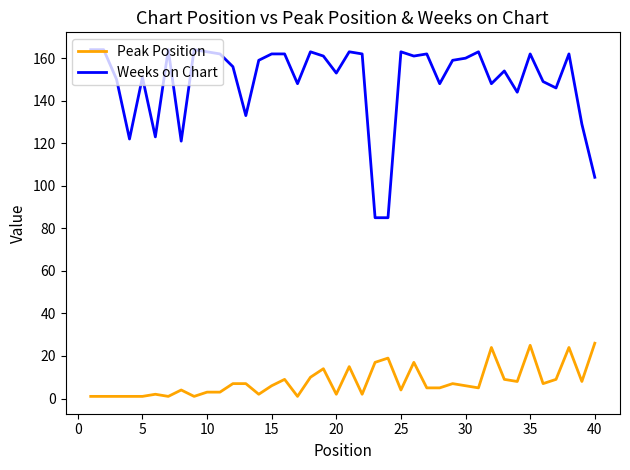

True or false: Weeks on Chart and Peak Position cross at least once.

False